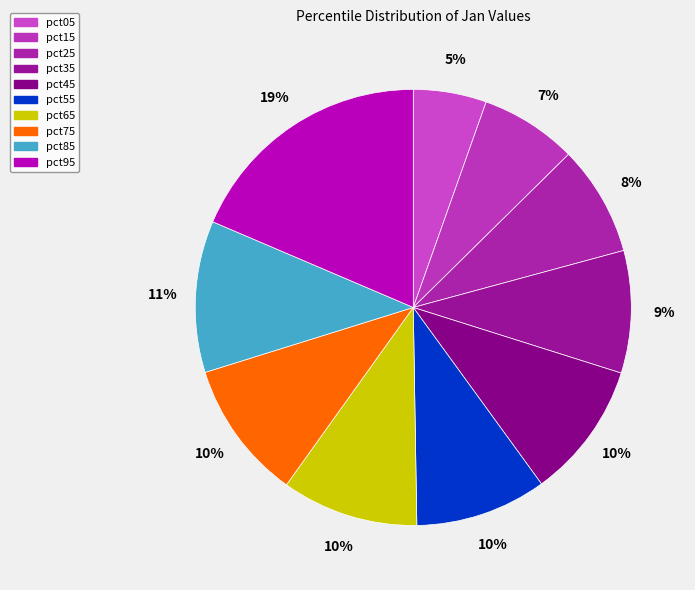

To the nearest percent, what percentage of the pie is pct65?

10%